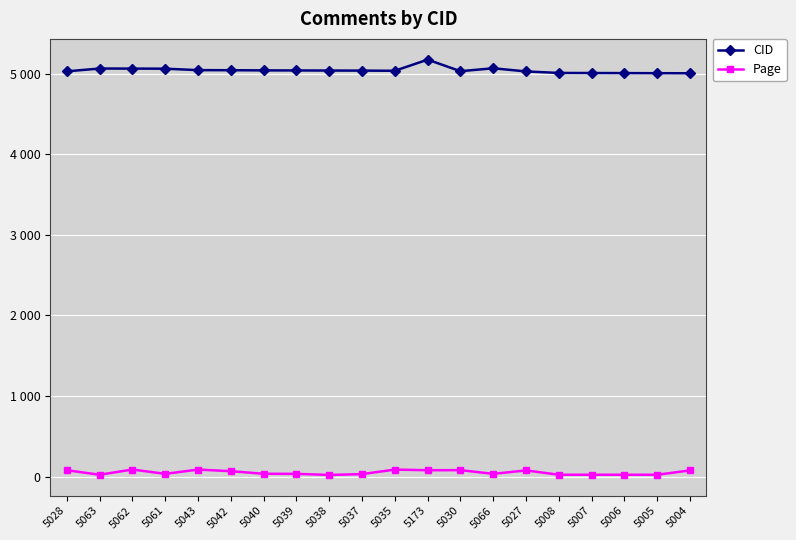

Does the chart have visible grid lines?

Yes